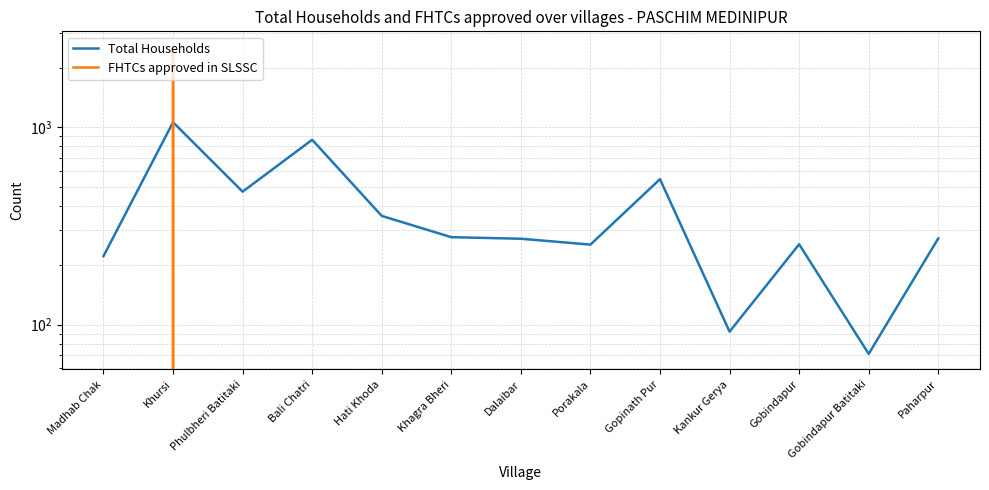

Is the value of FHTCs approved in SLSSC at Khursi greater than the value of Total Households at Hati Khoda?

Yes